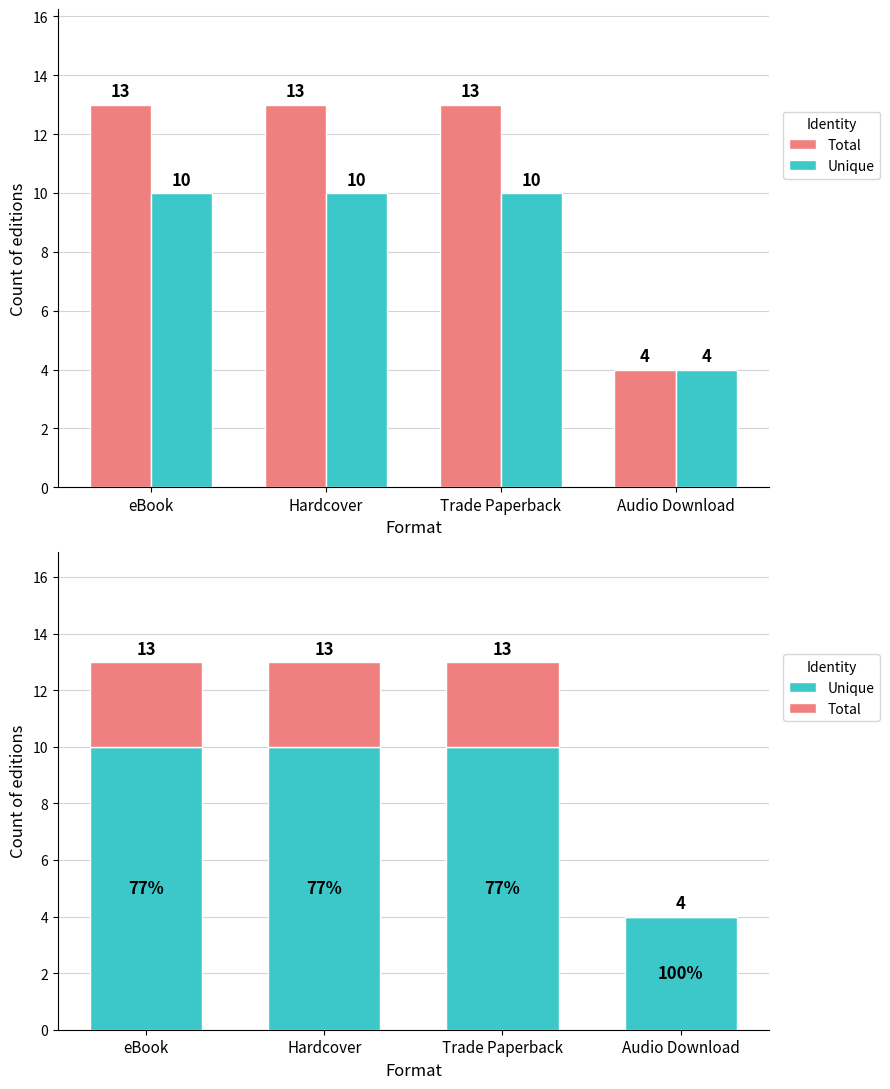

How many values in the Unique series are below 10?

1